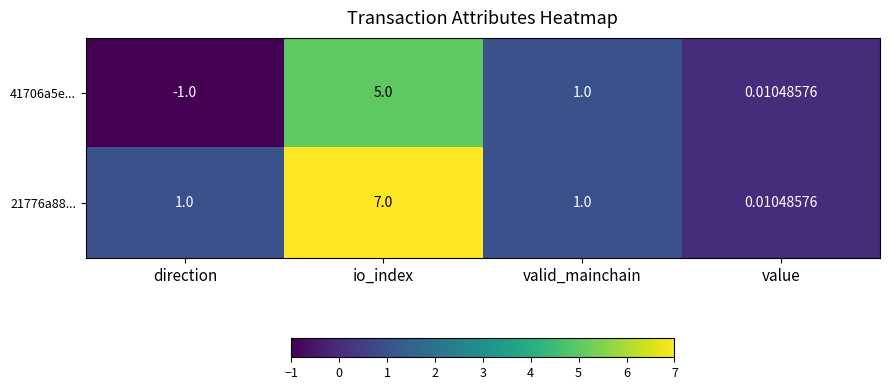

At which category is the sum across all series the highest?

io_index